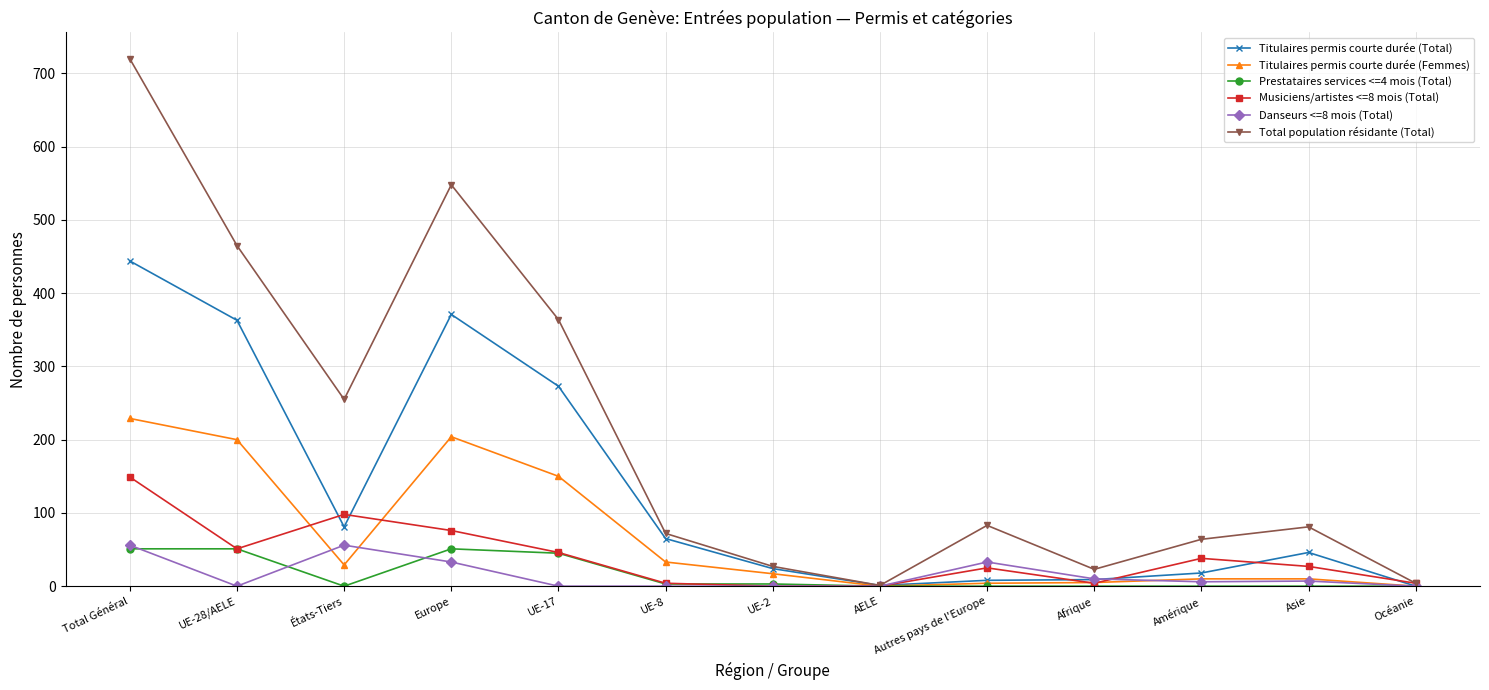

Which series has the largest total across all categories?

Total population résidante (Total)